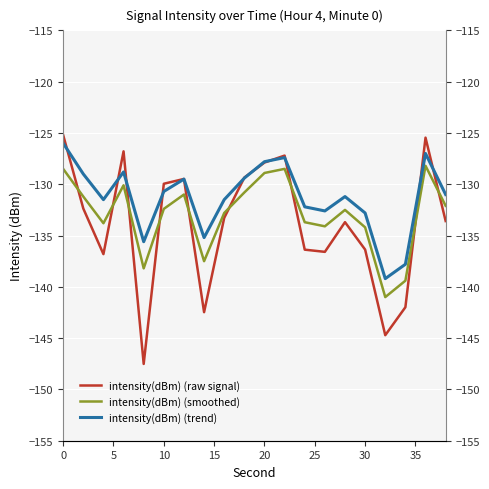

What is the sum of all intensity(dBm) (smoothed) values?

-2658.9